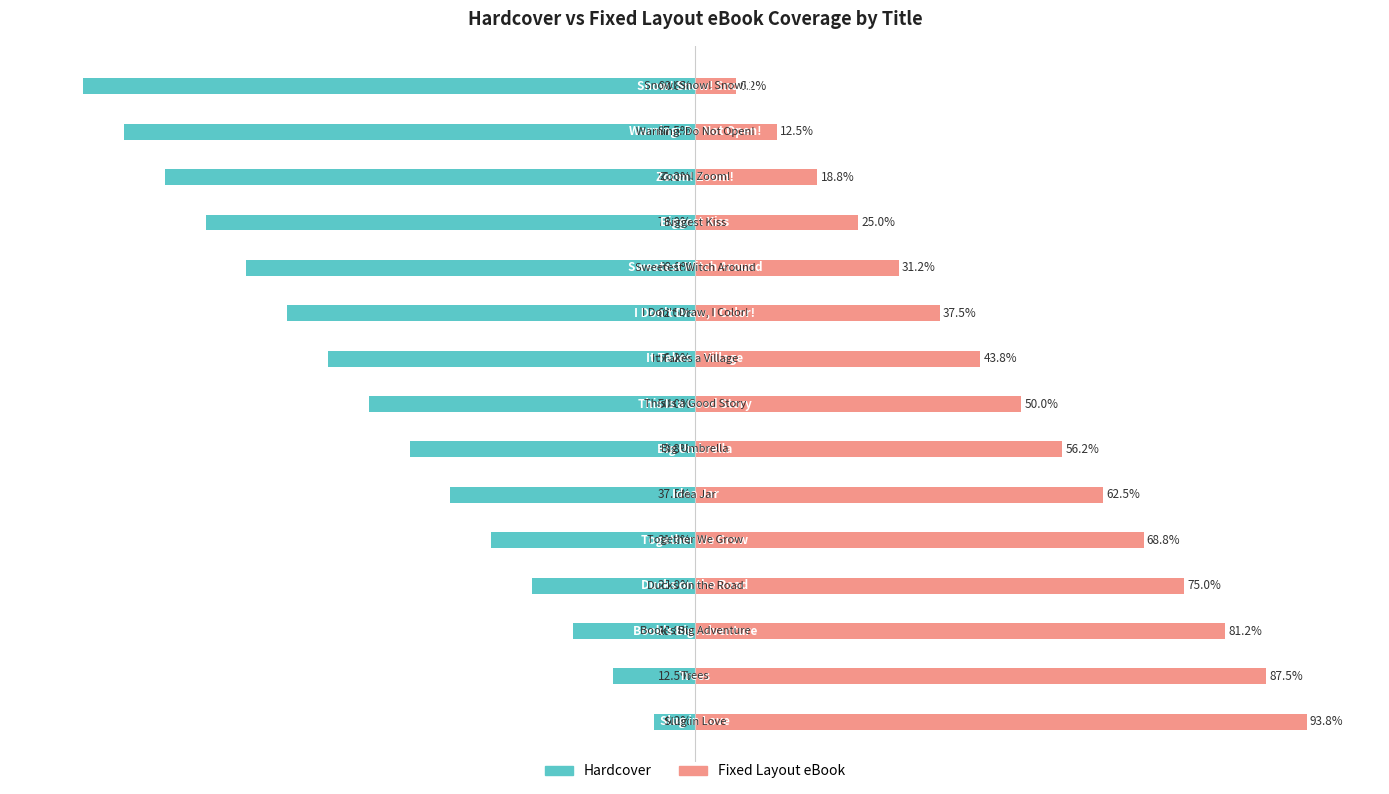

What are all the series names shown in the legend?

Hardcover, Fixed Layout eBook